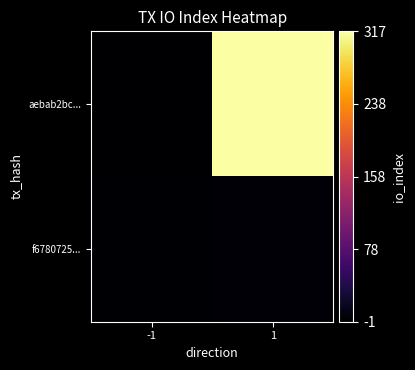

Which series changed the most between -1 and 1?

aebab2bc...